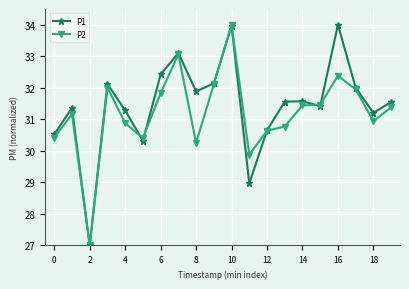

In P1, how many points are higher than both neighbors (excluding endpoints)?

6